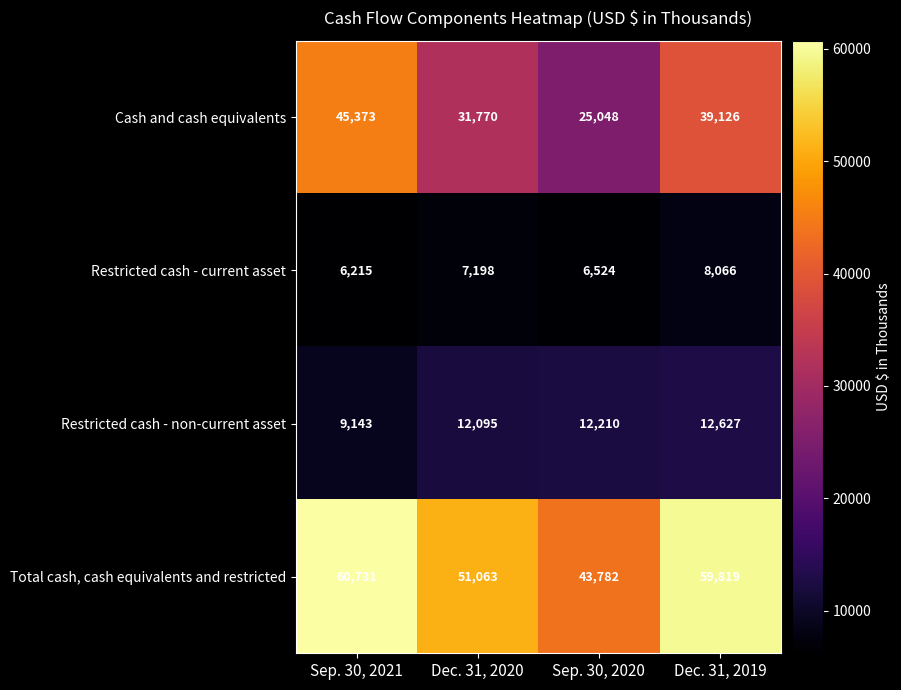

What is the highest value of the Restricted cash - non-current asset series?

12627